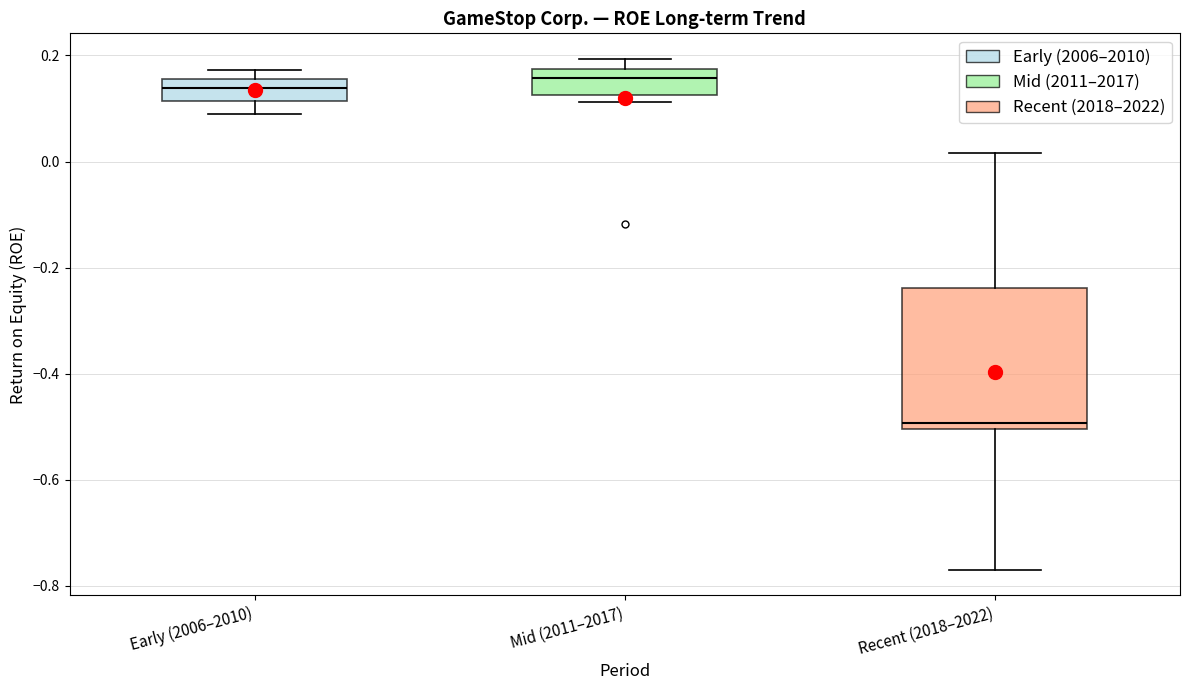

Which box's median line is the lowest?

Recent (2018–2022)